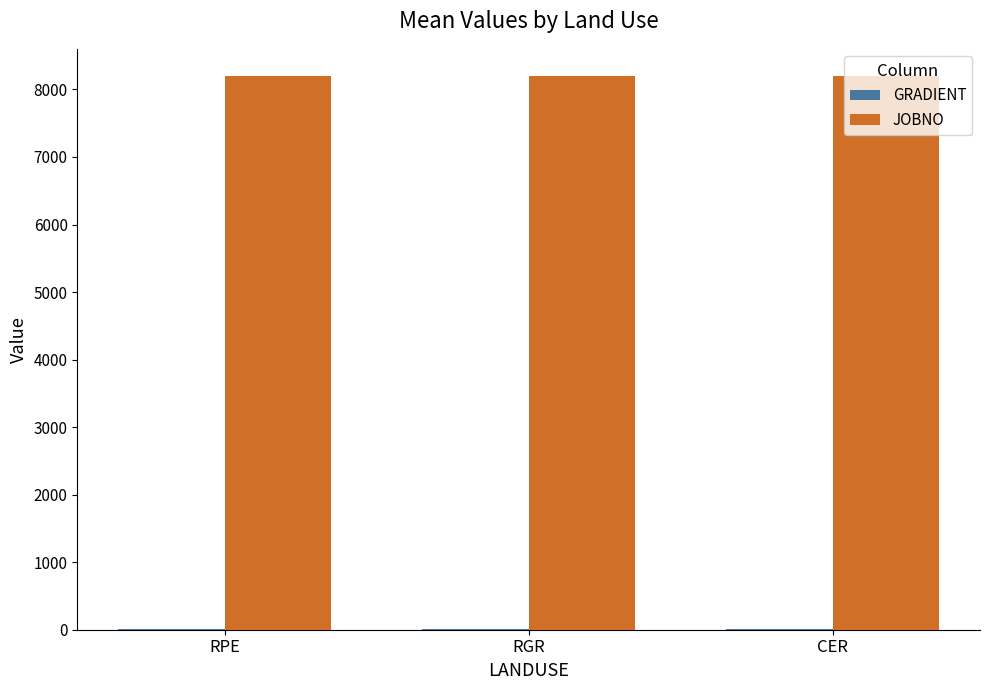

The value of JOBNO at CER is 8192.0. True or false?

True